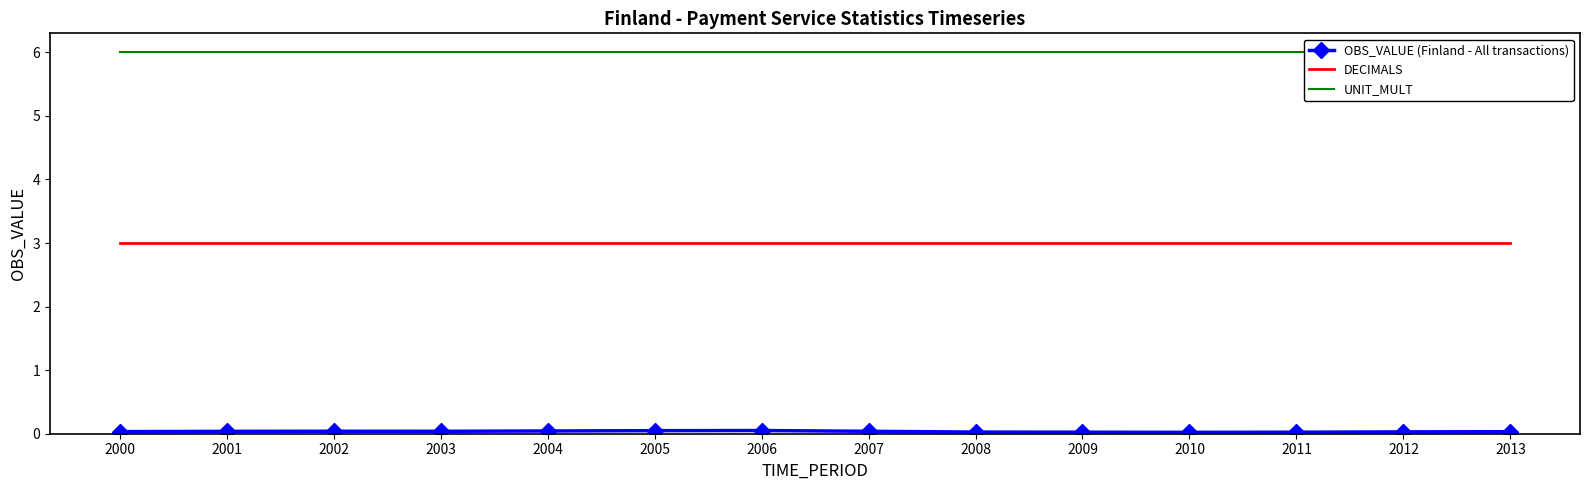

Reading left to right, transcribe all the data shown in this chart.

OBS_VALUE (Finland - All transactions): 0.0	0.0	0.0	0.0	0.0	0.0	0.1	0.0	0.0	0.0	0.0	0.0	0.0	0.0
DECIMALS: 3.0	3.0	3.0	3.0	3.0	3.0	3.0	3.0	3.0	3.0	3.0	3.0	3.0	3.0
UNIT_MULT: 6.0	6.0	6.0	6.0	6.0	6.0	6.0	6.0	6.0	6.0	6.0	6.0	6.0	6.0